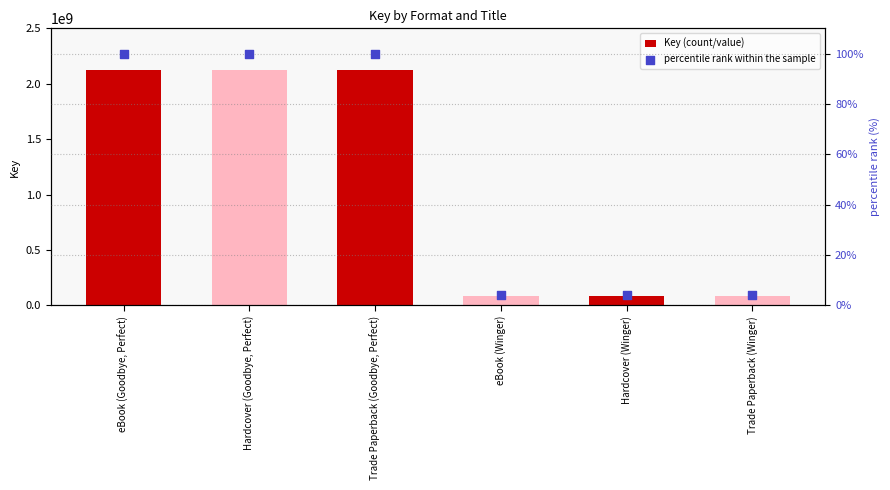

At which category is the sum across all series the highest?

eBook (Goodbye, Perfect)